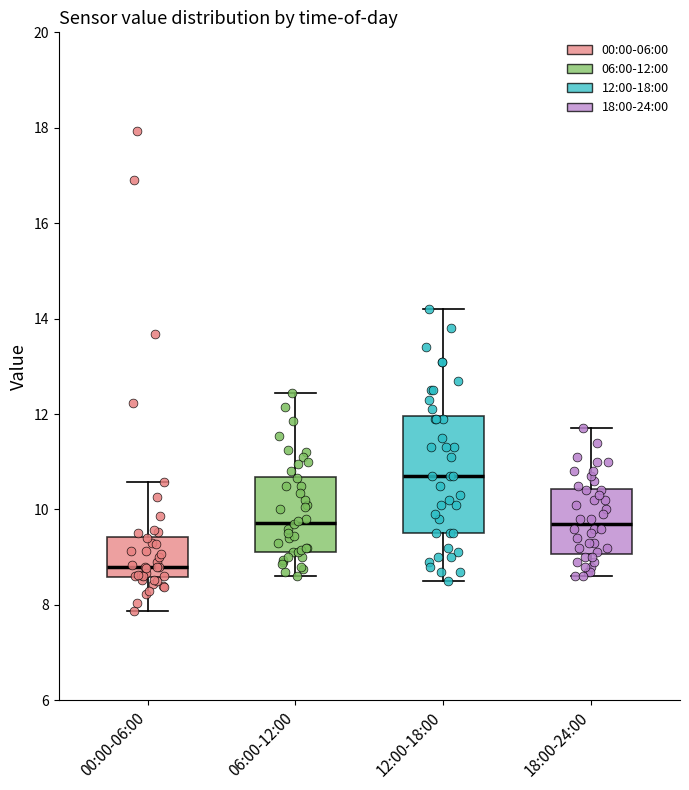

Which box has the highest median line?

12:00-18:00